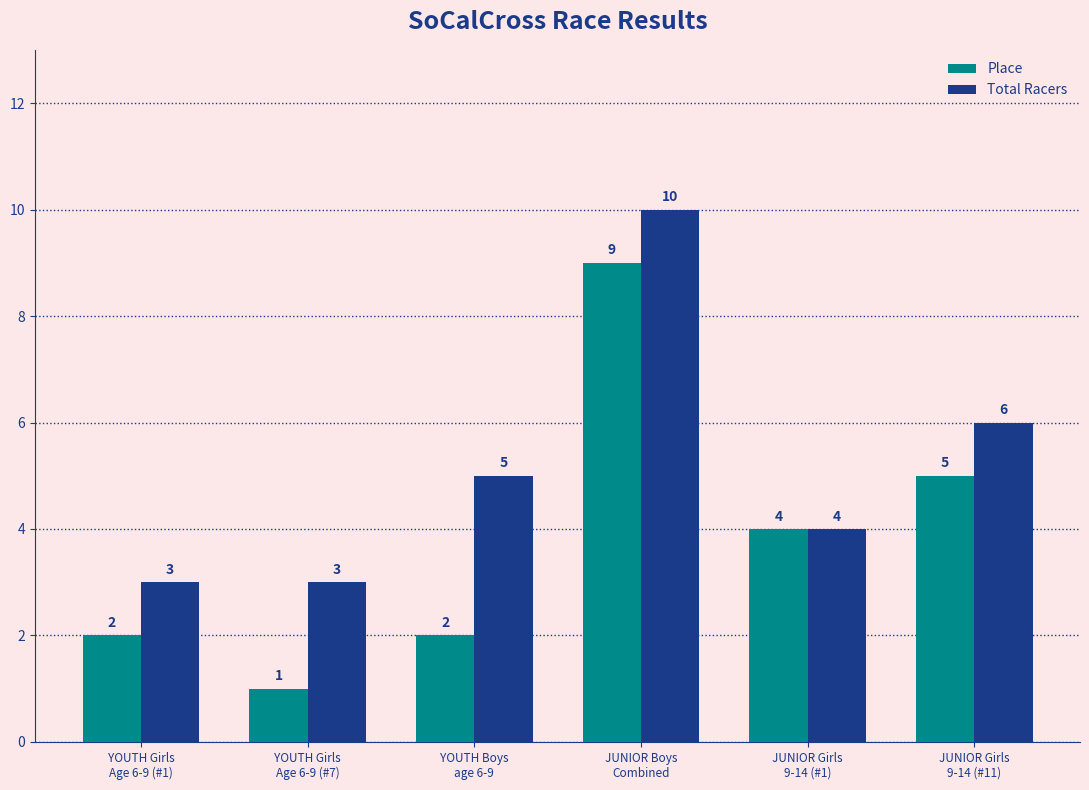

Rank the series by their average value, from highest to lowest.

Total Racers, Place